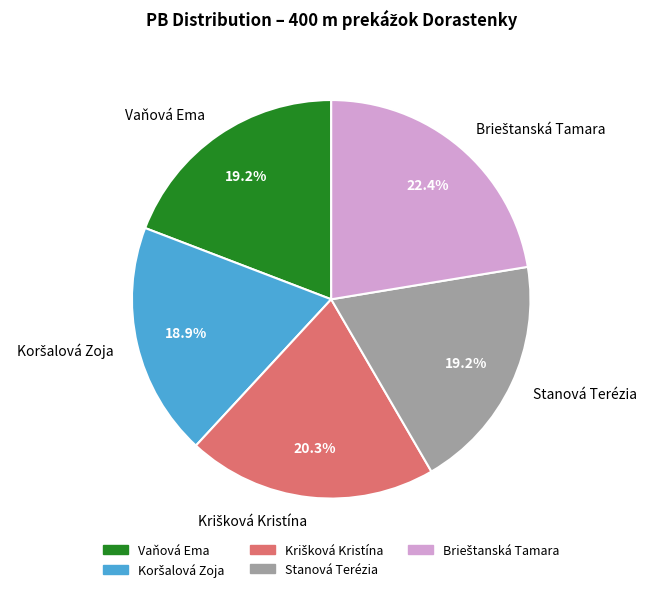

How many slices are in this pie chart?

5